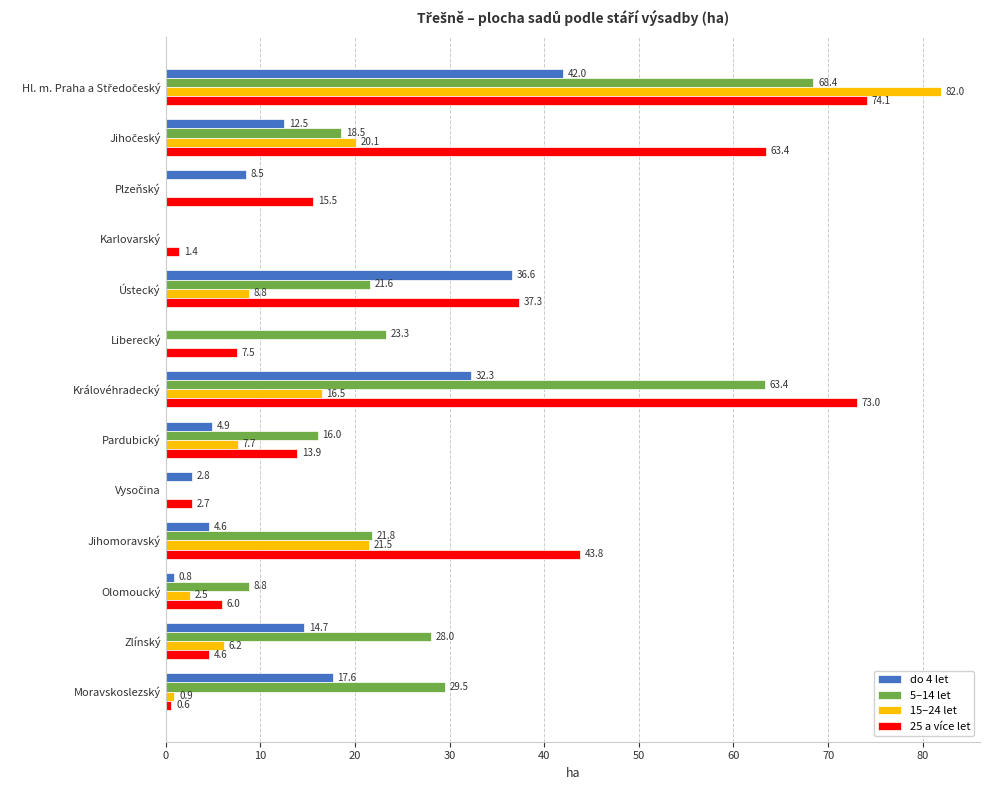

Which series has the largest total across all categories?

25 a více let